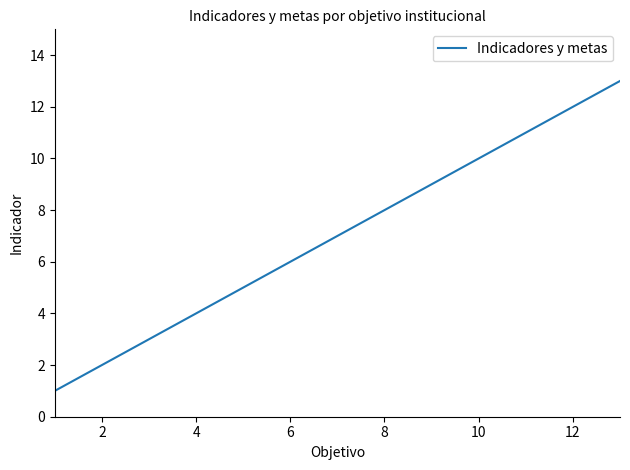

What is the greatest value displayed?

13